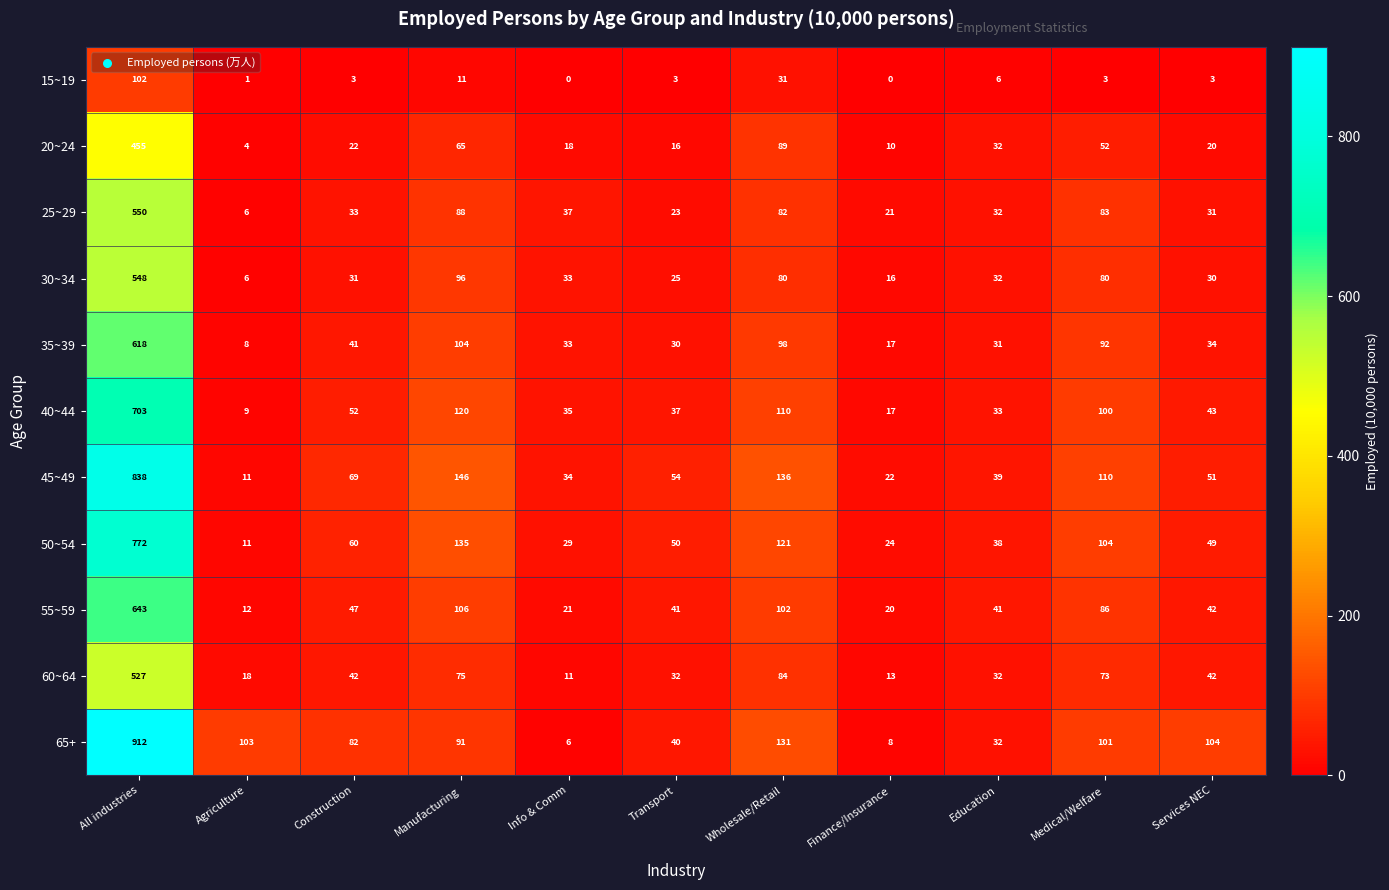

The value of 60~64 at Info & Comm is 2. True or false?

False